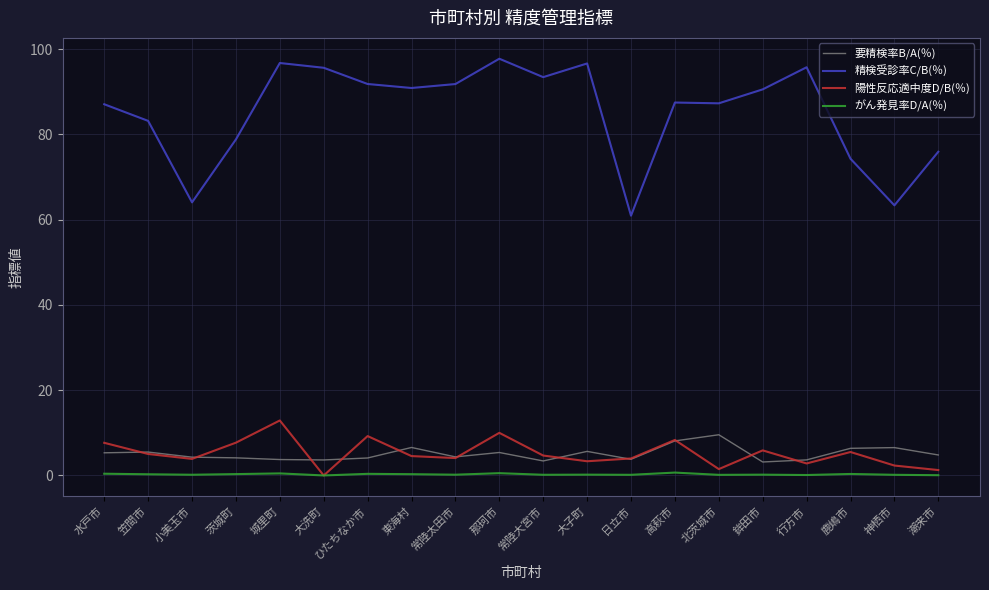

True or false: 陽性反応適中度D/B(％) and 精検受診率C/B(％) cross at least once.

False